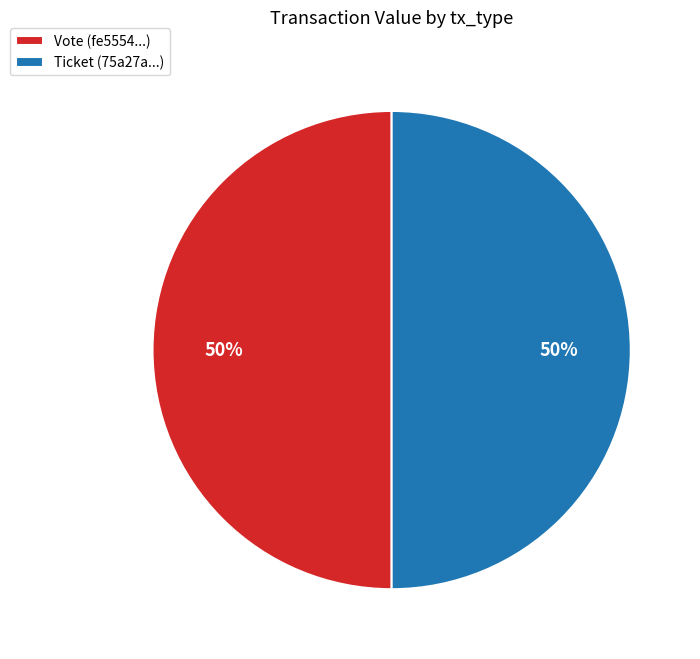

What is the ratio of the value at Ticket (75a27a...) to the value at Vote (fe5554...)?

1.0